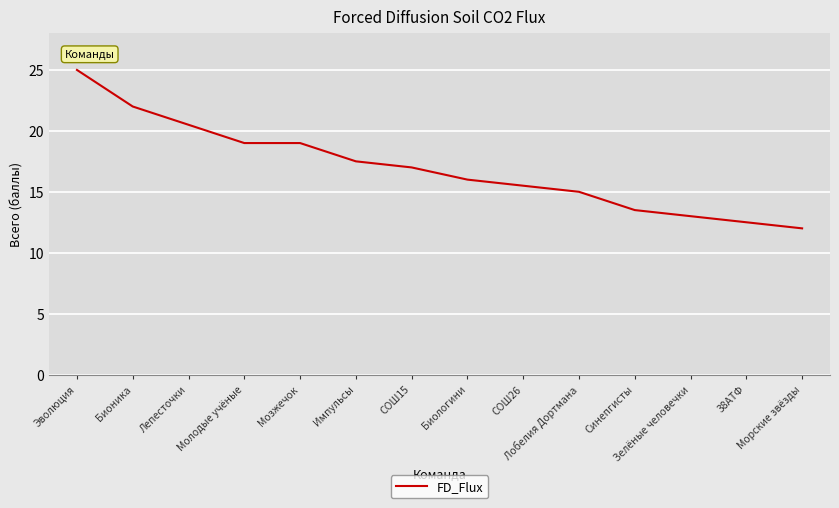

How many categories are shown in the chart?

14